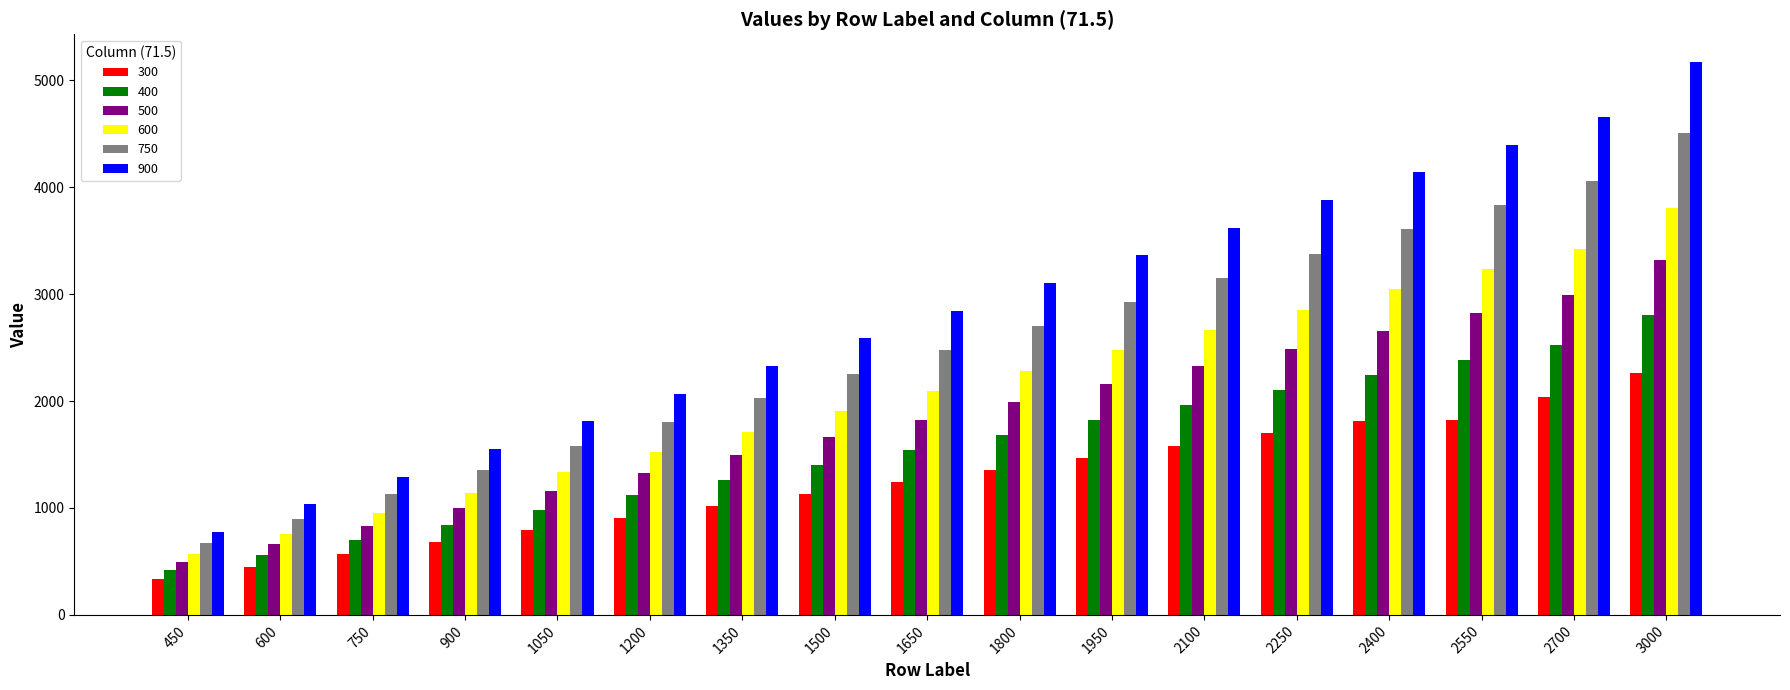

How many bars are there in each group?

6